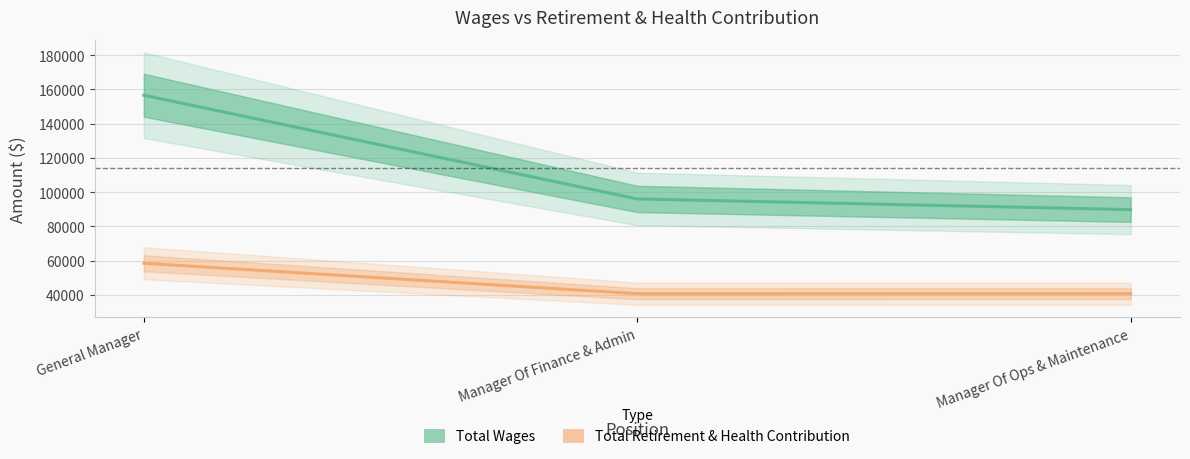

At which label is Total Wages closest to 123196?

Manager Of Finance & Admin